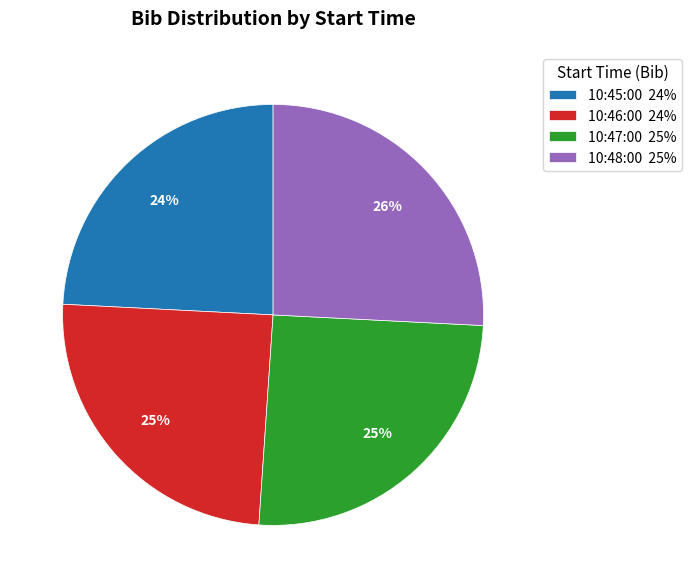

True or false: 10:46:00 accounts for 25% of the total.

True